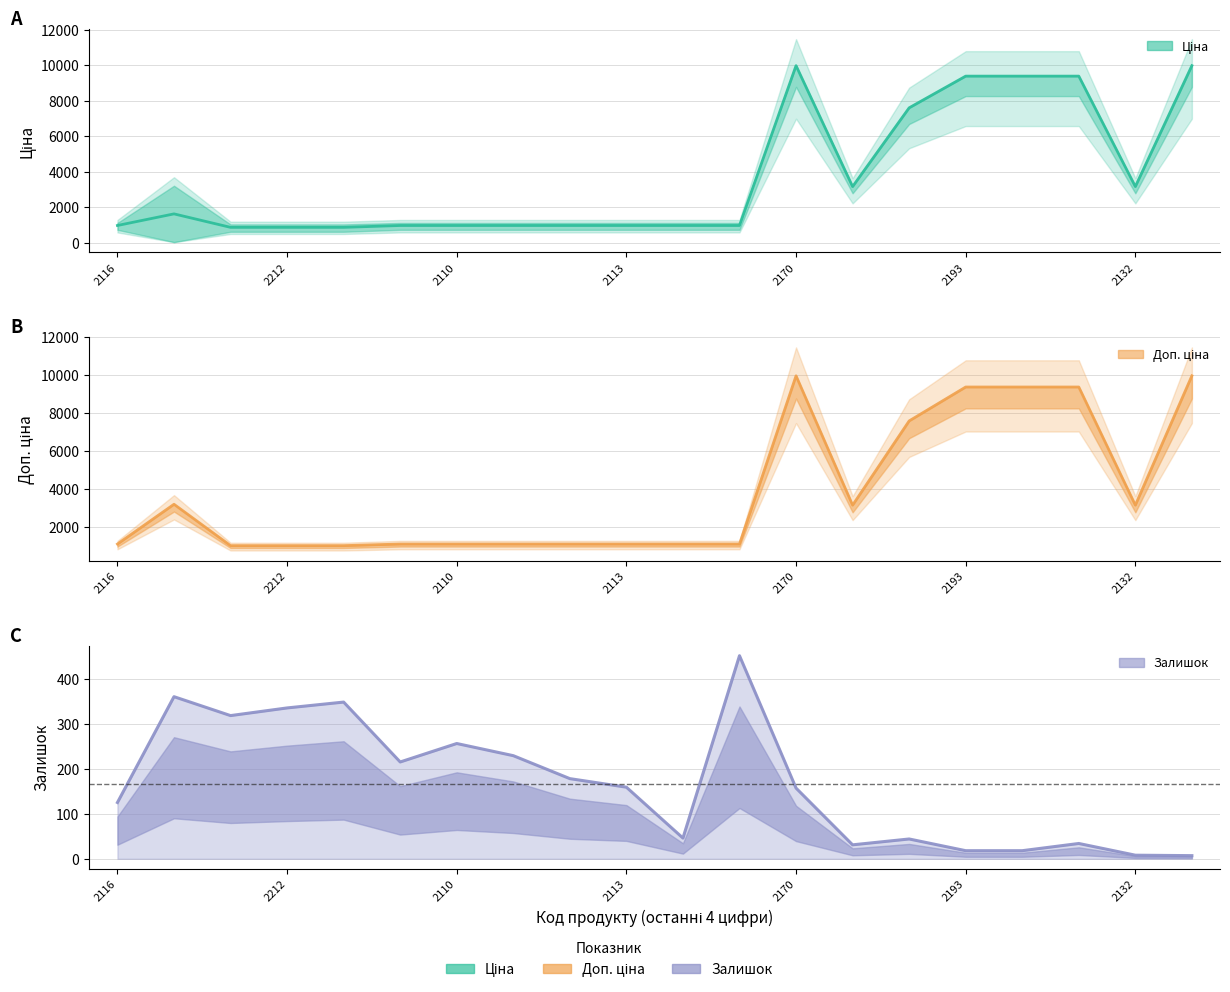

In Залишок, how many points are higher than both neighbors (excluding endpoints)?

6